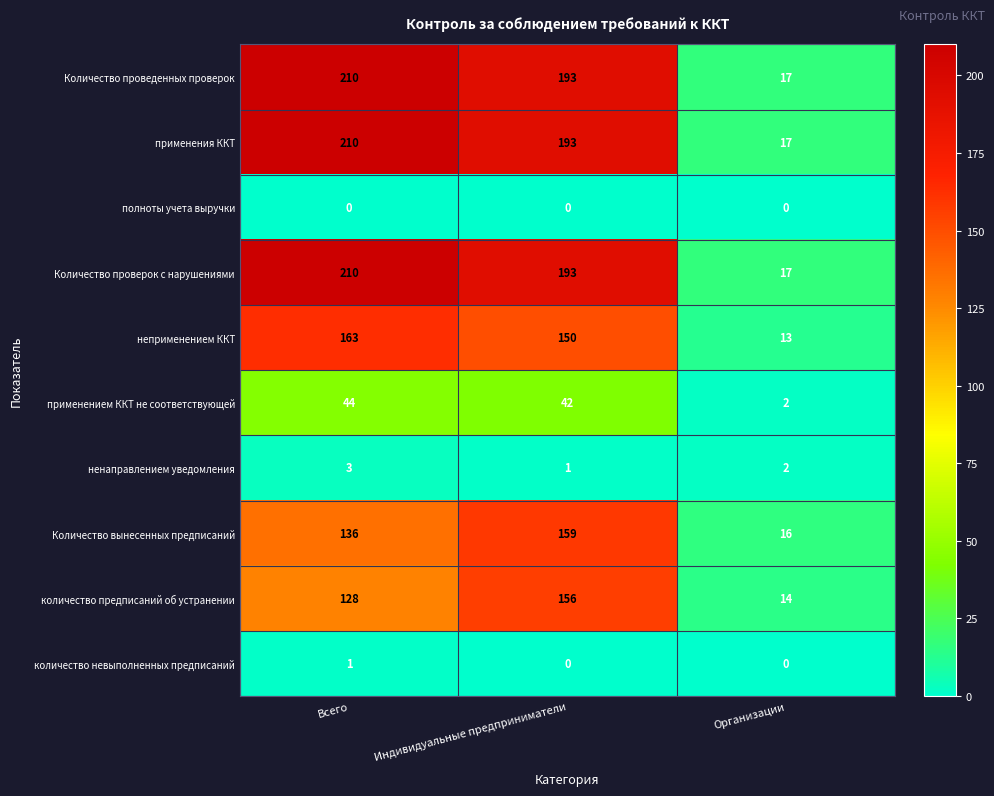

Reading right to left, list all the values displayed in this chart.

Количество проведенных проверок: Организации=17	Индивидуальные предприниматели=193	Всего=210
применения ККТ: Организации=17	Индивидуальные предприниматели=193	Всего=210
полноты учета выручки: Организации=0	Индивидуальные предприниматели=0	Всего=0
Количество проверок с нарушениями: Организации=17	Индивидуальные предприниматели=193	Всего=210
неприменением ККТ: Организации=13	Индивидуальные предприниматели=150	Всего=163
применением ККТ не соответствующей: Организации=2	Индивидуальные предприниматели=42	Всего=44
ненаправлением уведомления: Организации=2	Индивидуальные предприниматели=1	Всего=3
Количество вынесенных предписаний: Организации=16	Индивидуальные предприниматели=159	Всего=136
количество предписаний об устранении: Организации=14	Индивидуальные предприниматели=156	Всего=128
количество невыполненных предписаний: Организации=0	Индивидуальные предприниматели=0	Всего=1